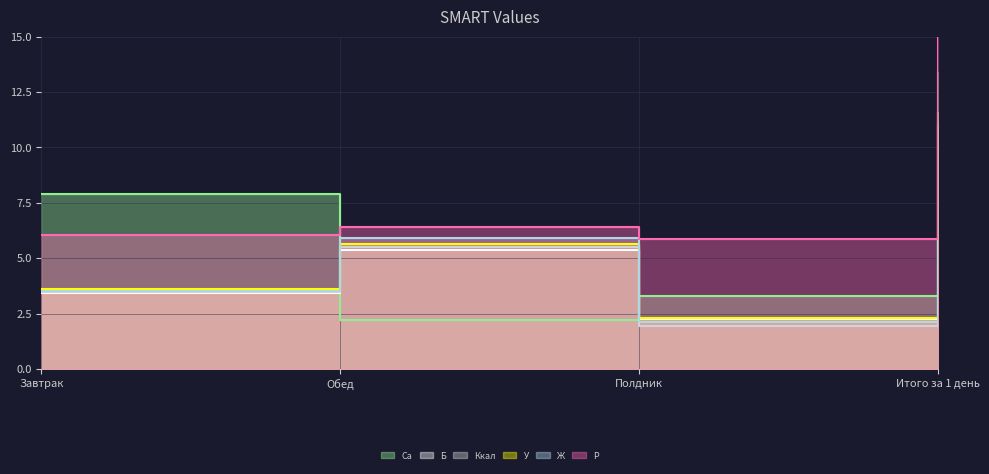

What is the difference between the У values at Обед and Полдник?

3.4